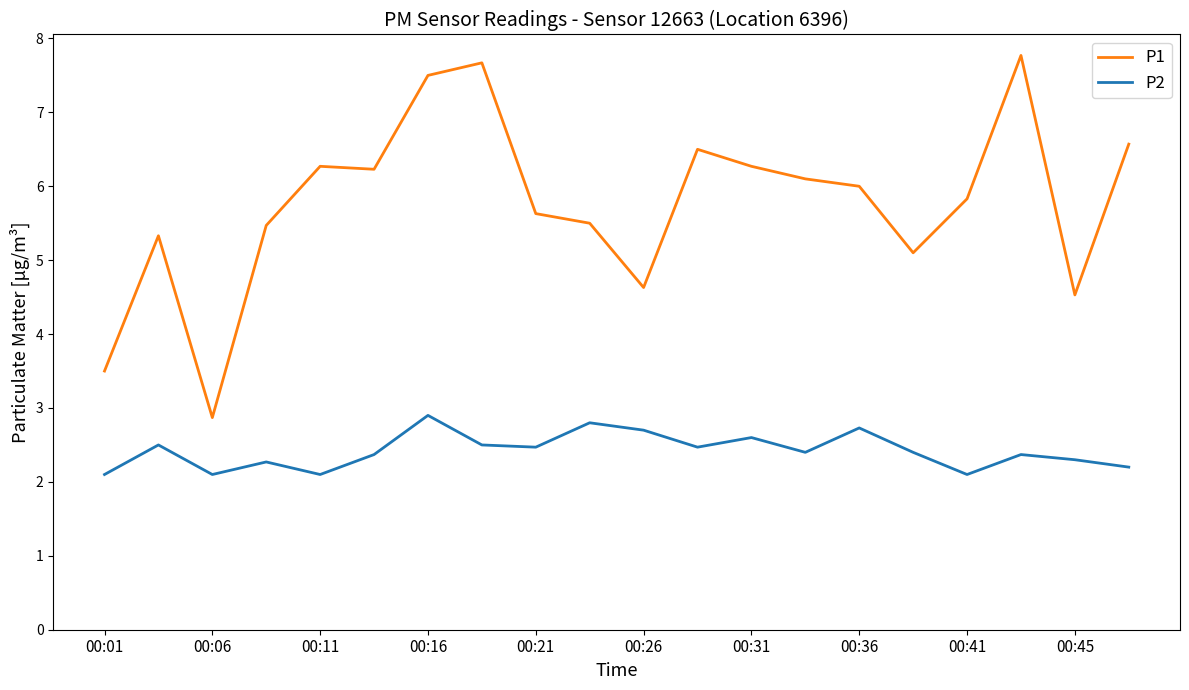

What is the highest value of the P1 series?

7.8